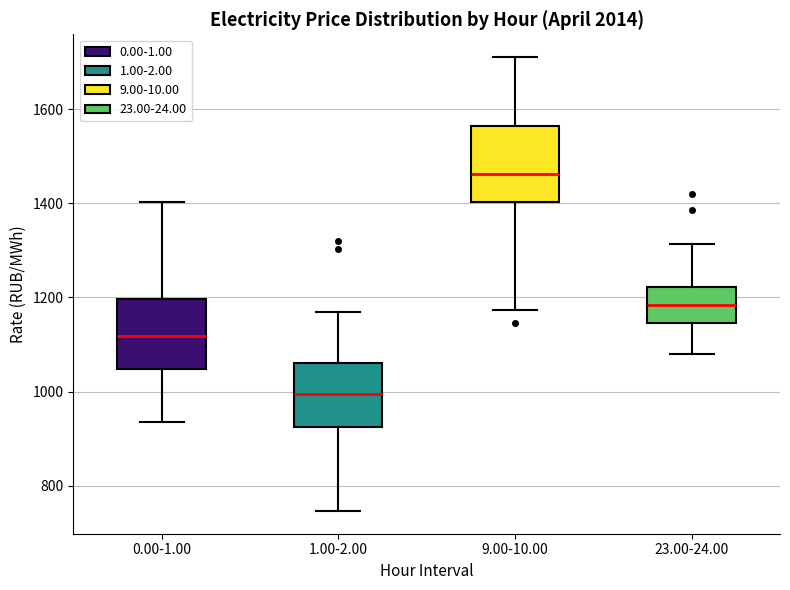

Where does the lower whisker of the box for 23.00-24.00 end on the y-axis? The values are not printed on the chart, so give them approximately, as read against the axis.

1080